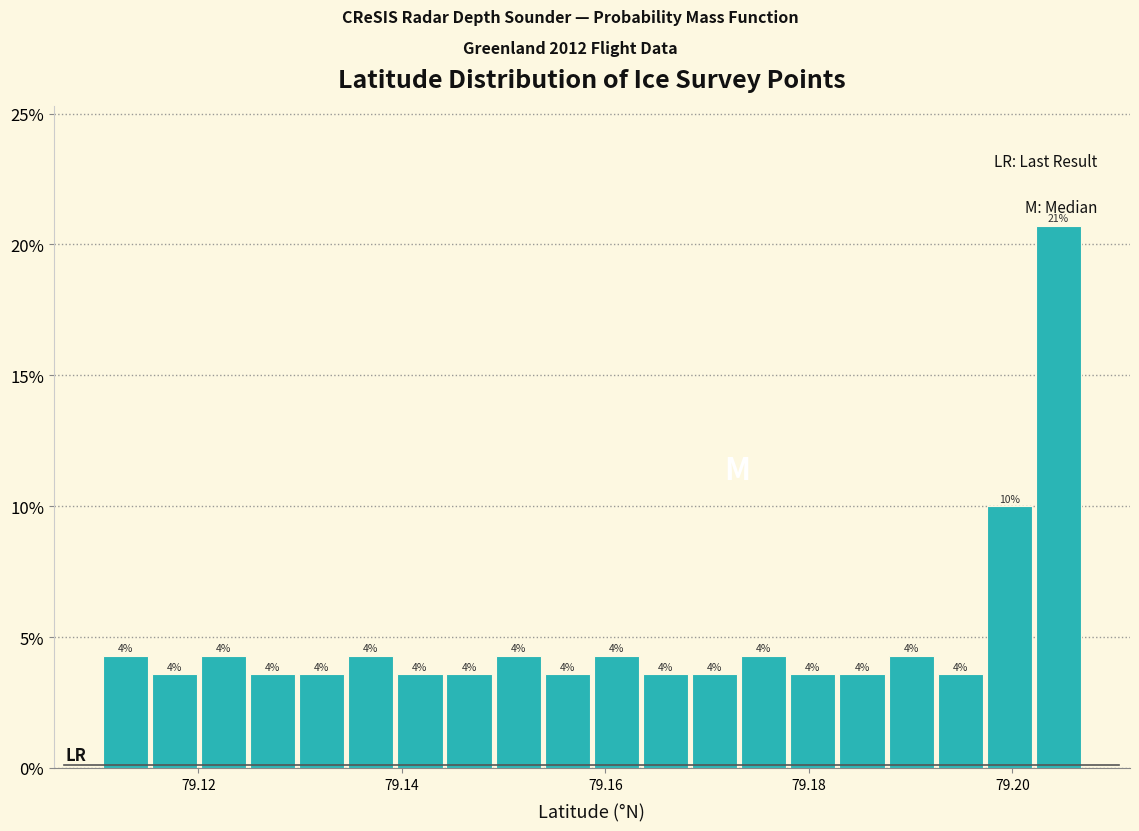

Around what value on the x-axis is the tallest bar? Give the approximate position of its centre, as read against the axis.

79.204